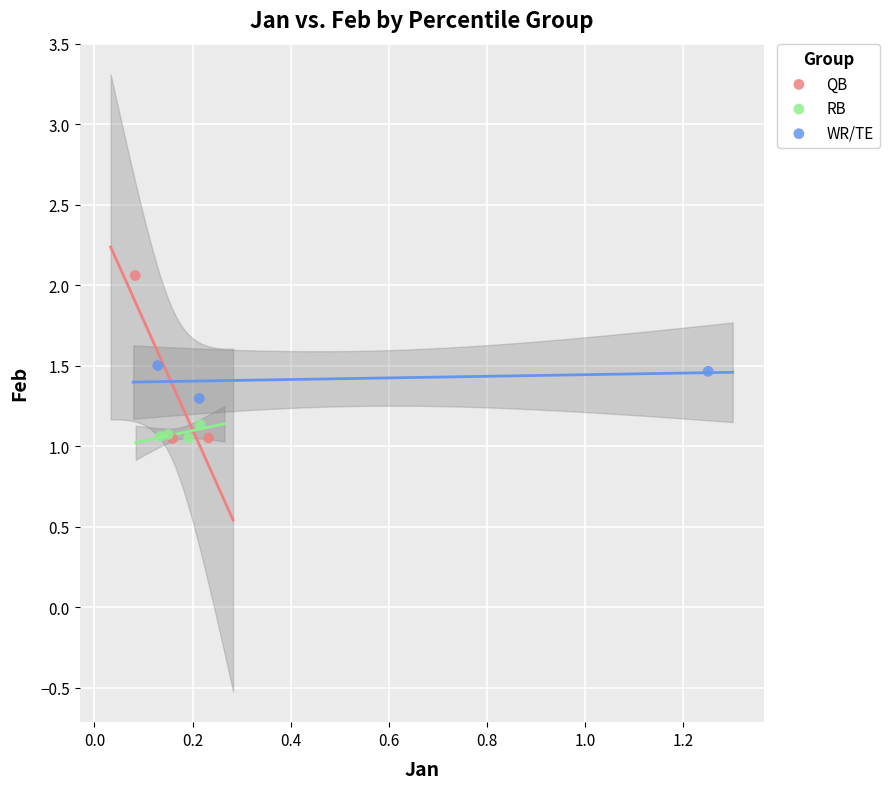

What are all the series names shown in the legend?

QB, RB, WR/TE